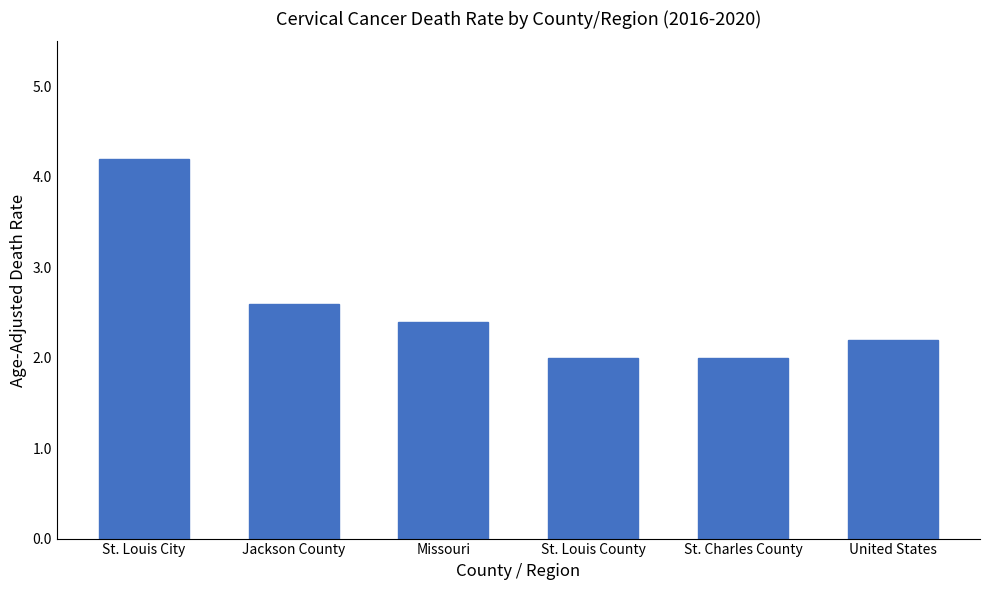

What is the difference between the maximum and minimum values?

2.2